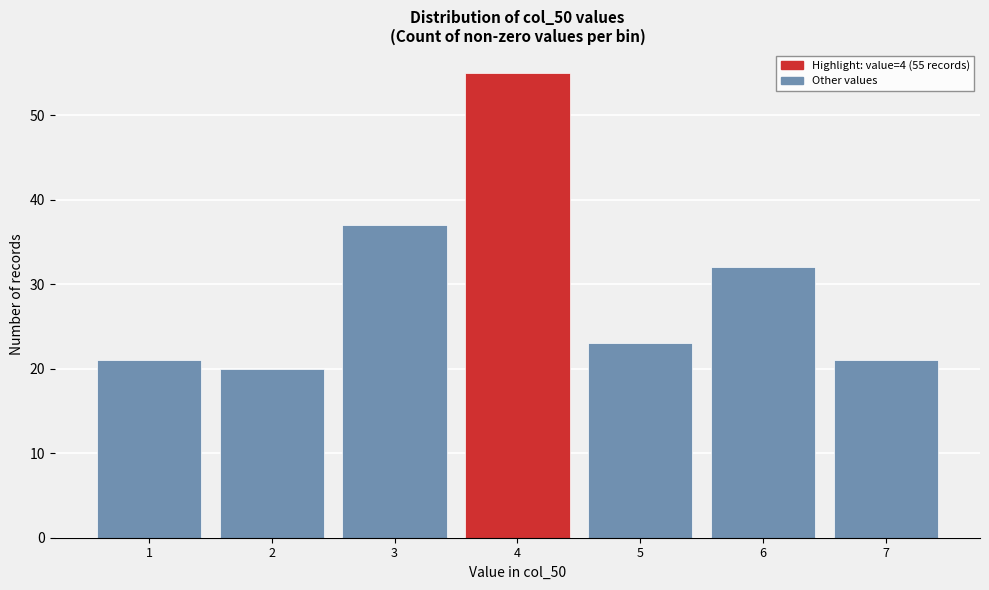

Which range on the x-axis has the tallest bar?

3.5 to 4.5